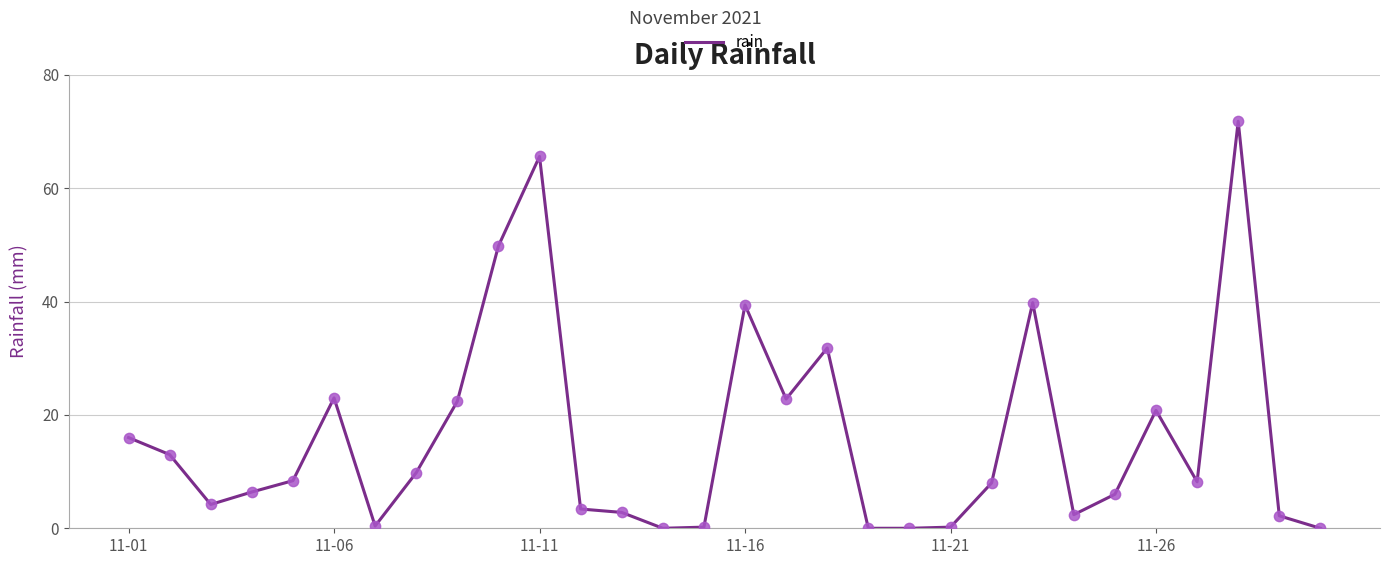

What is the maximum value shown in the chart?

71.8